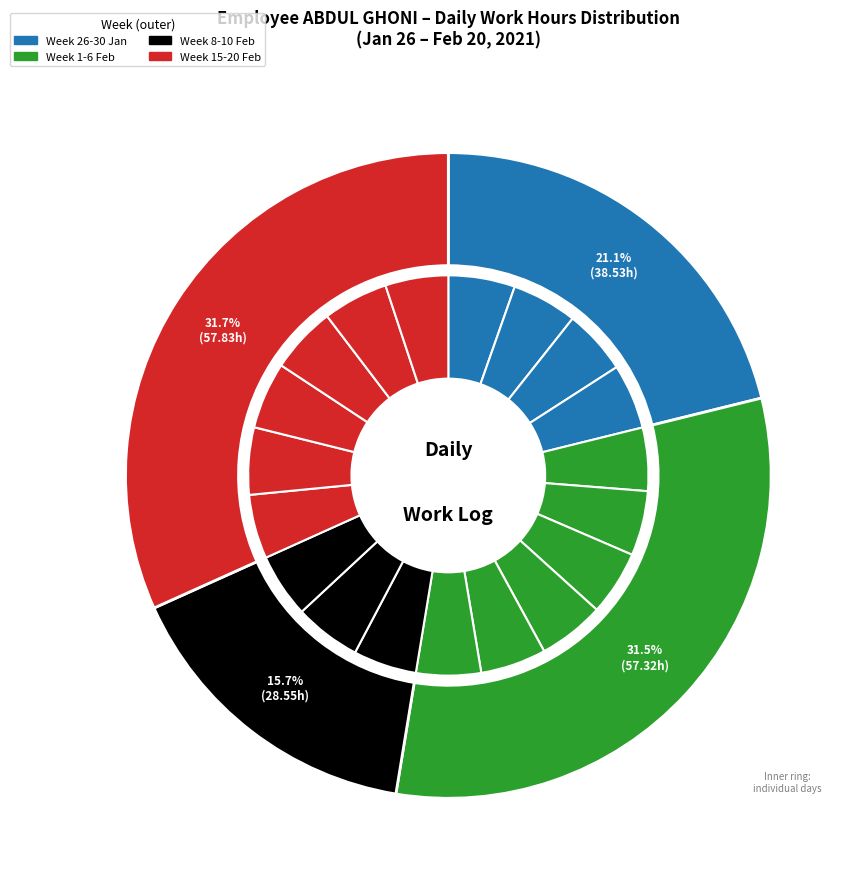

To the nearest percent, what is the average slice percentage?

5%